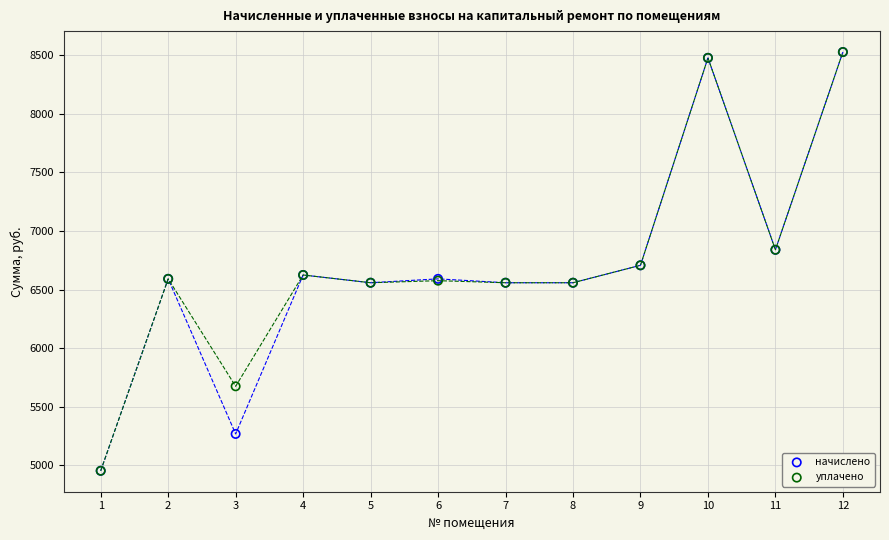

What are all the series names shown in the legend?

начислено, уплачено